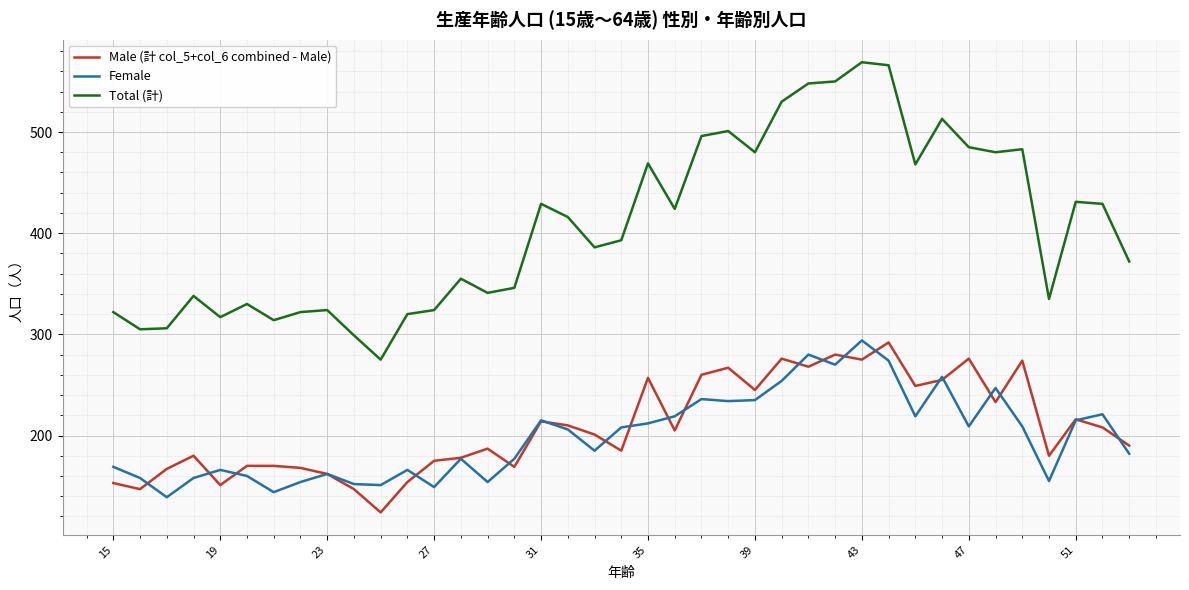

What is the maximum value shown in the chart?

569